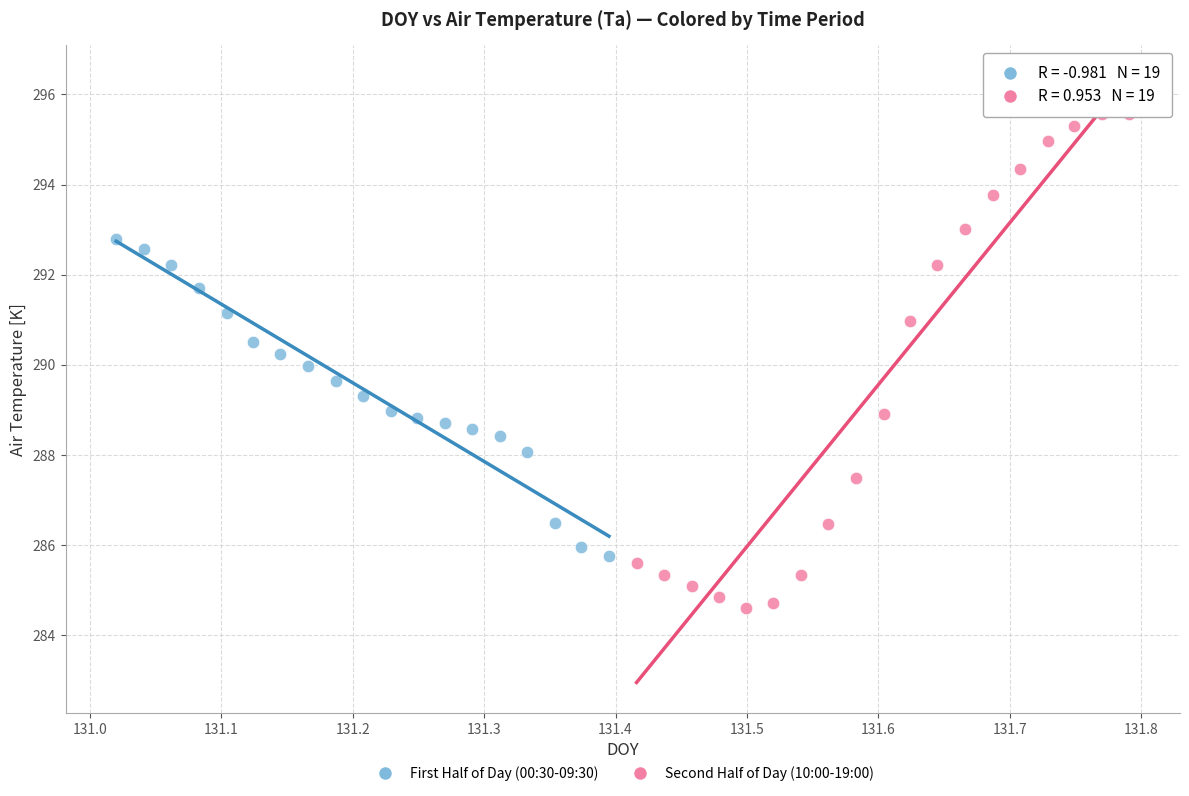

Which series contains the highest Y value?

Second Half of Day (10:00-19:00)